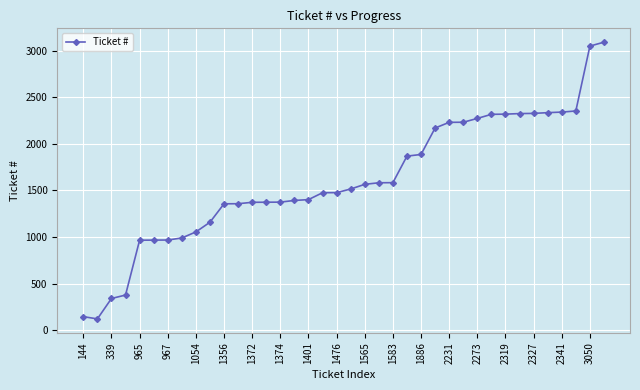

How many distinct data groups are displayed?

1